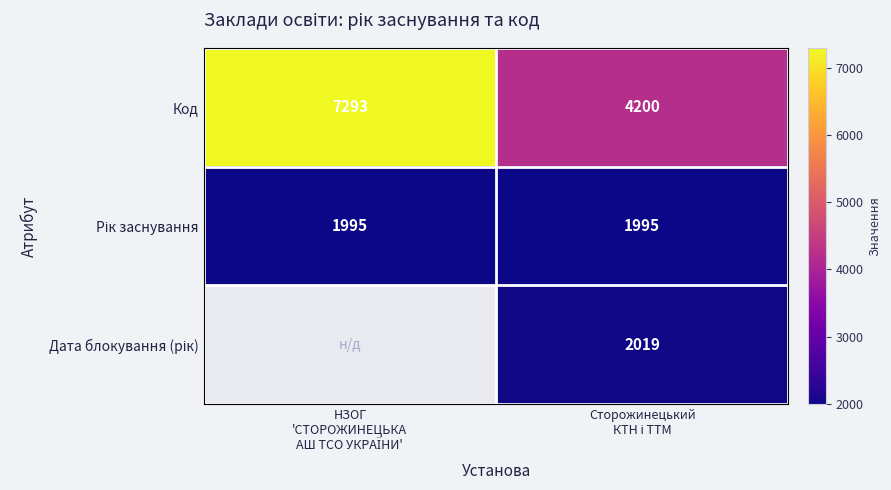

Is the value of Код at Сторожинецький КТН і ТТМ greater than the value of Рік заснування at Сторожинецький КТН і ТТМ?

Yes